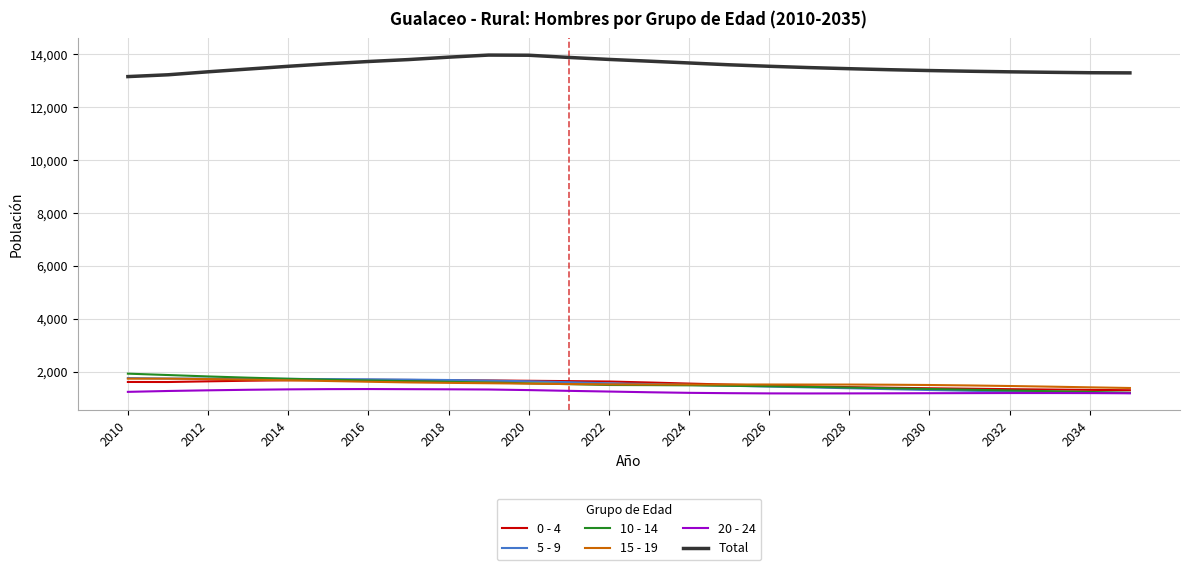

Which series has the largest total across all categories?

Total